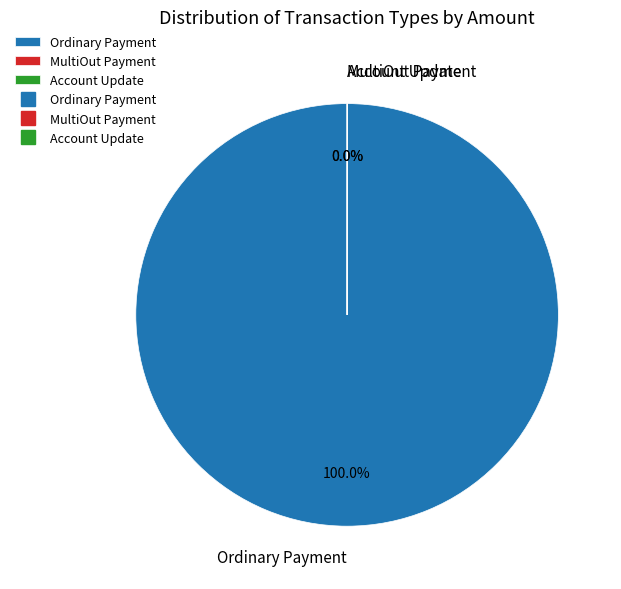

Which category has the biggest portion of the pie?

Ordinary Payment